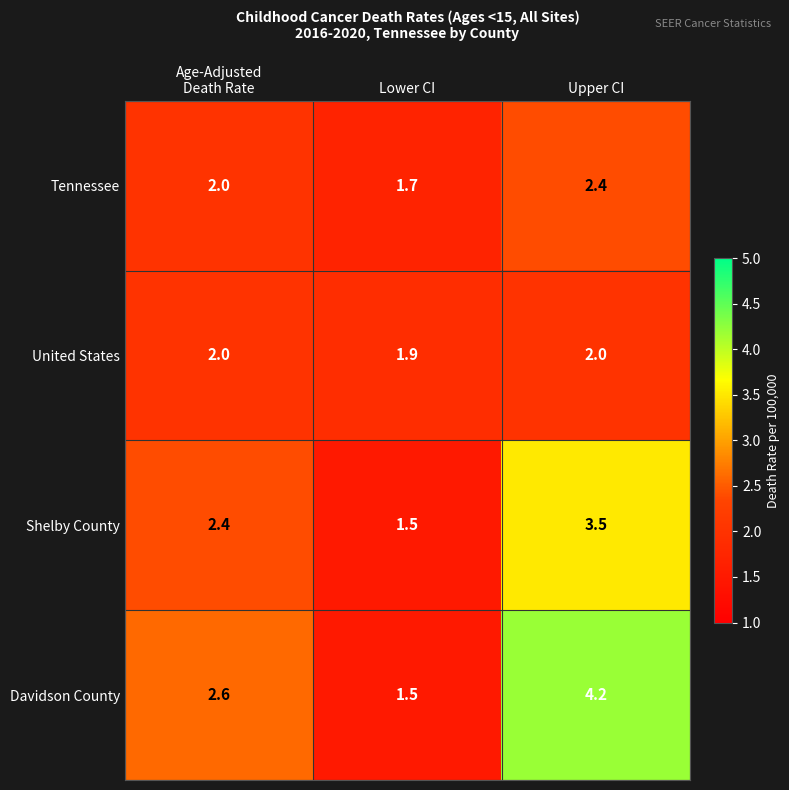

True or false: Shelby County has a value of 0.5 at Lower CI.

False